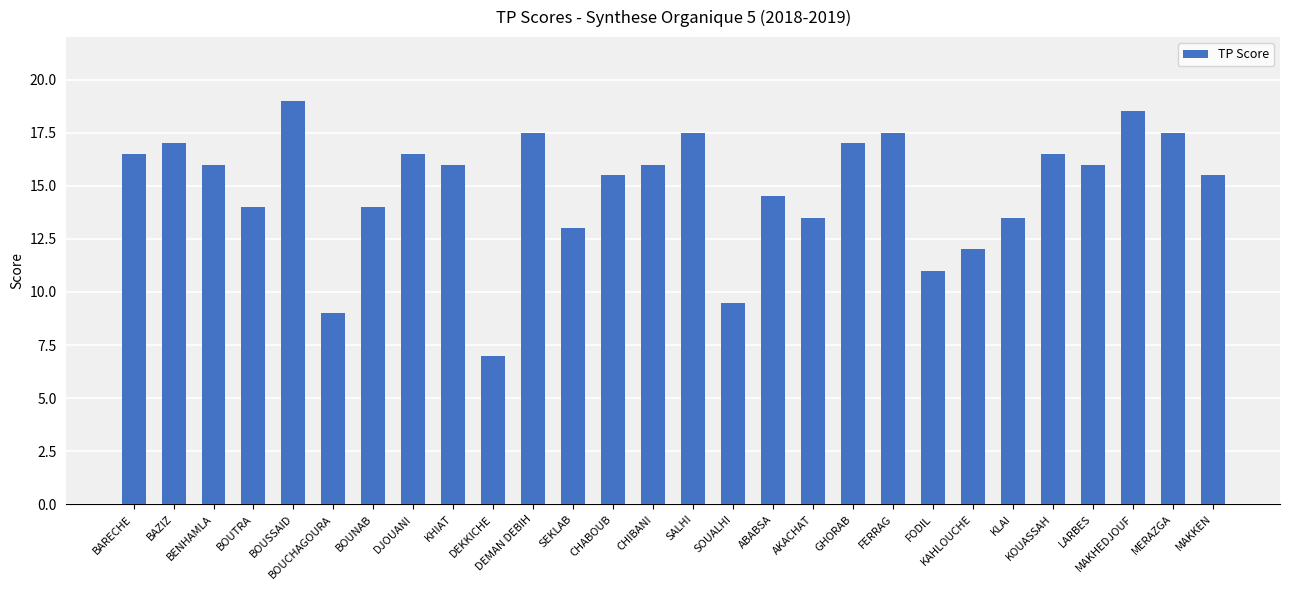

How many bars are there in total?

28